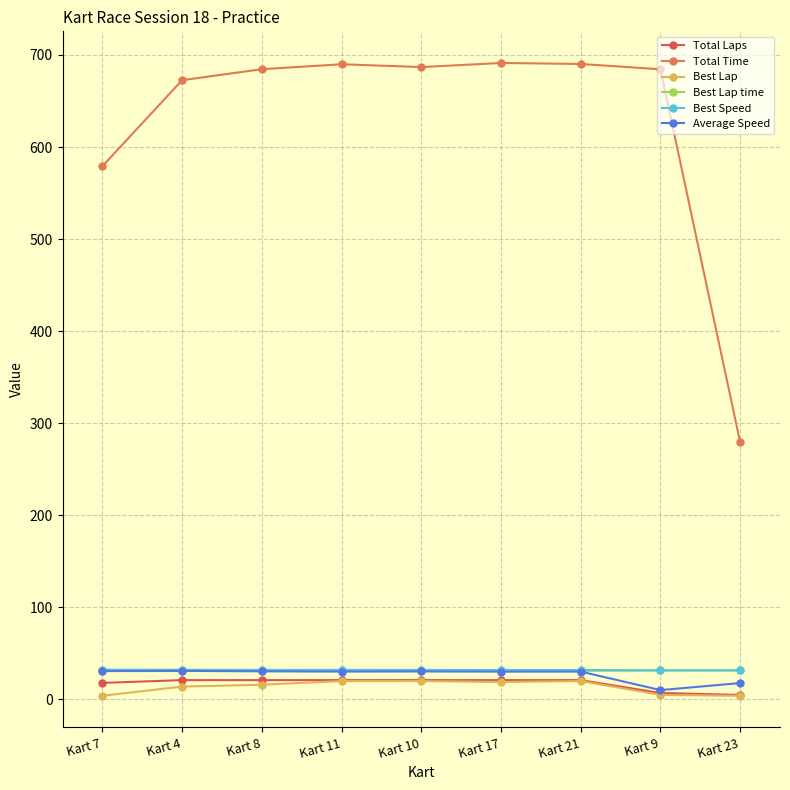

Which series has the widest spread of values?

Total Time